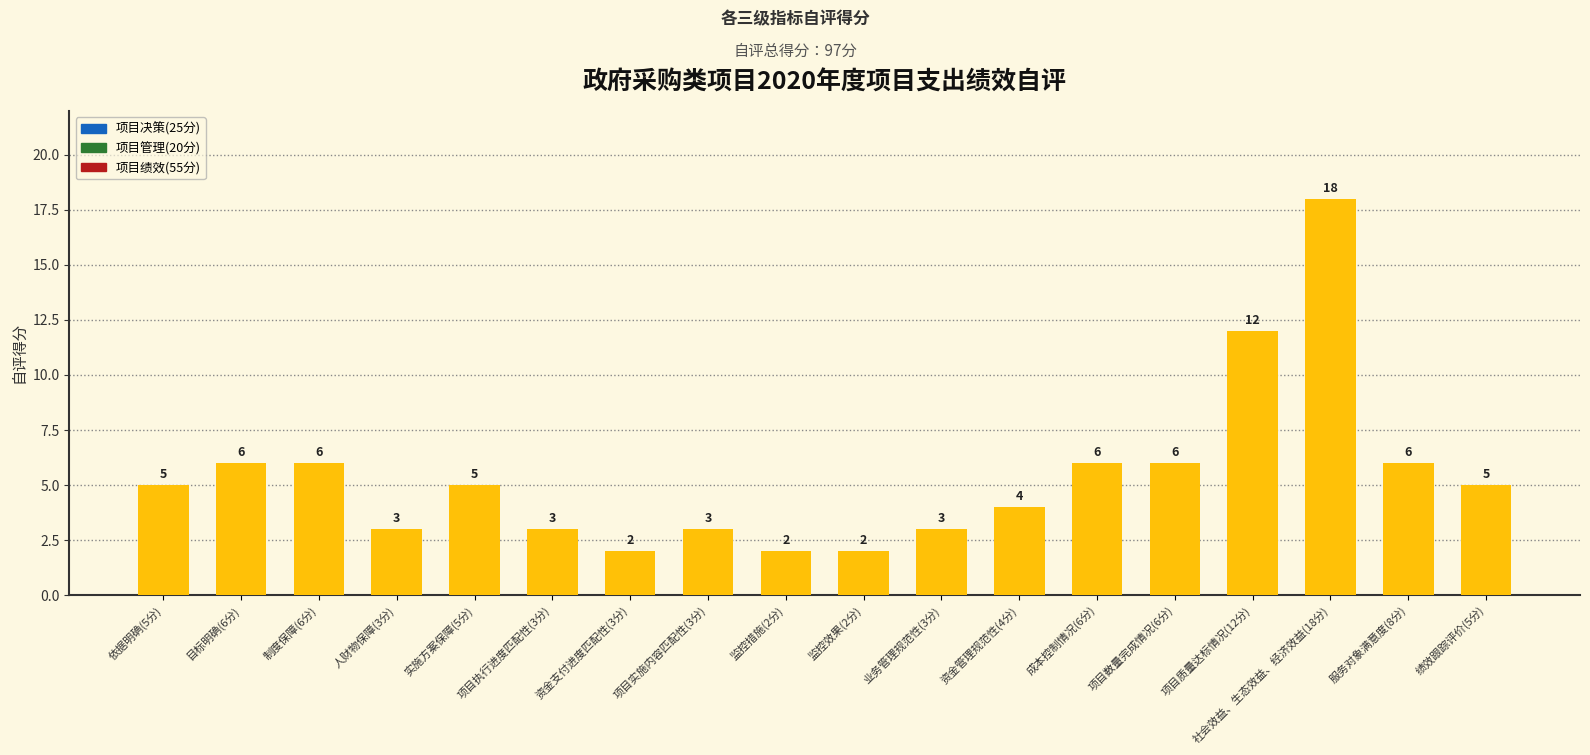

Which category has the highest value across all series?

社会效益、生态效益、经济效益(18分)